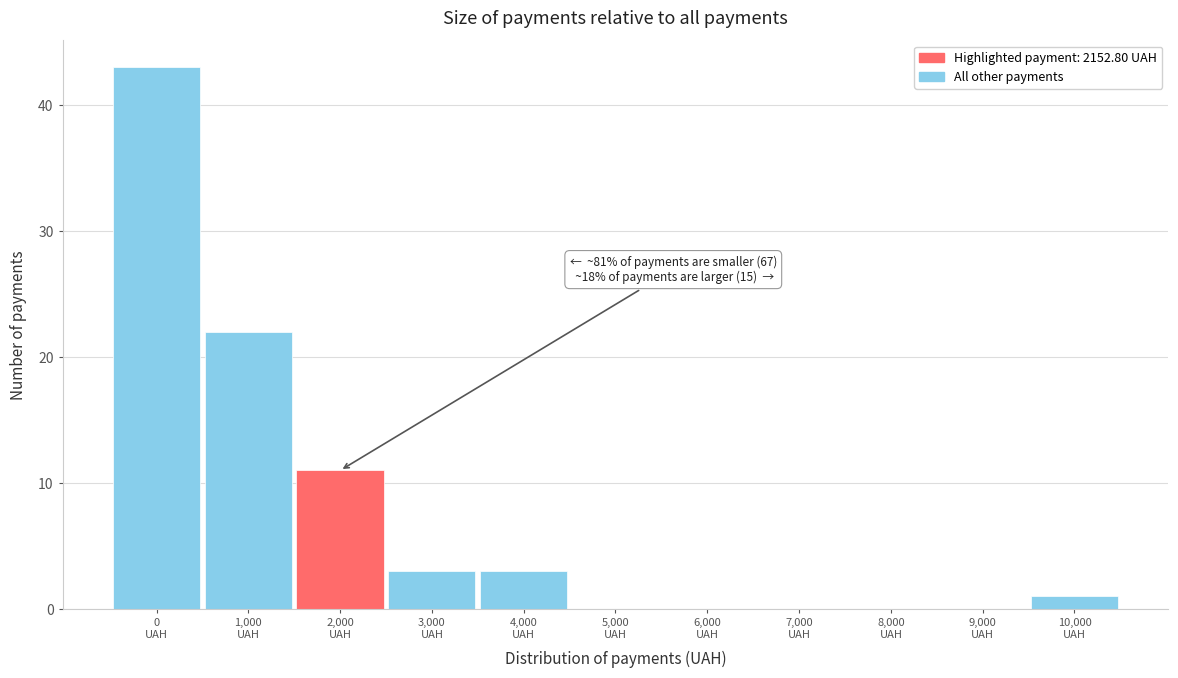

What is the maximum value shown in the chart?

43